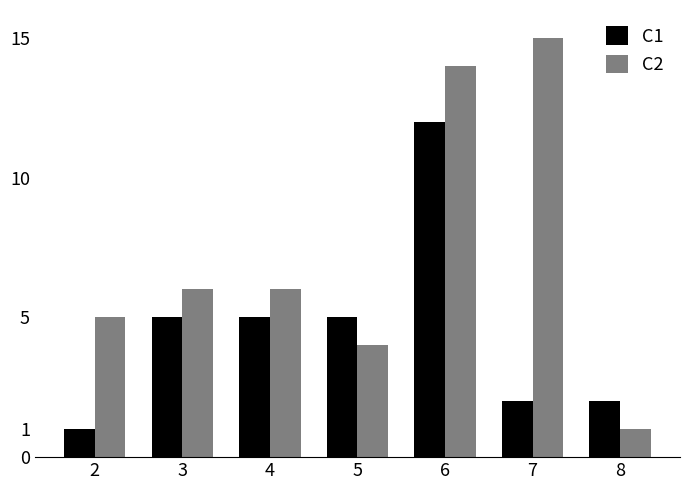

Which label corresponds to the largest value in the chart?

7